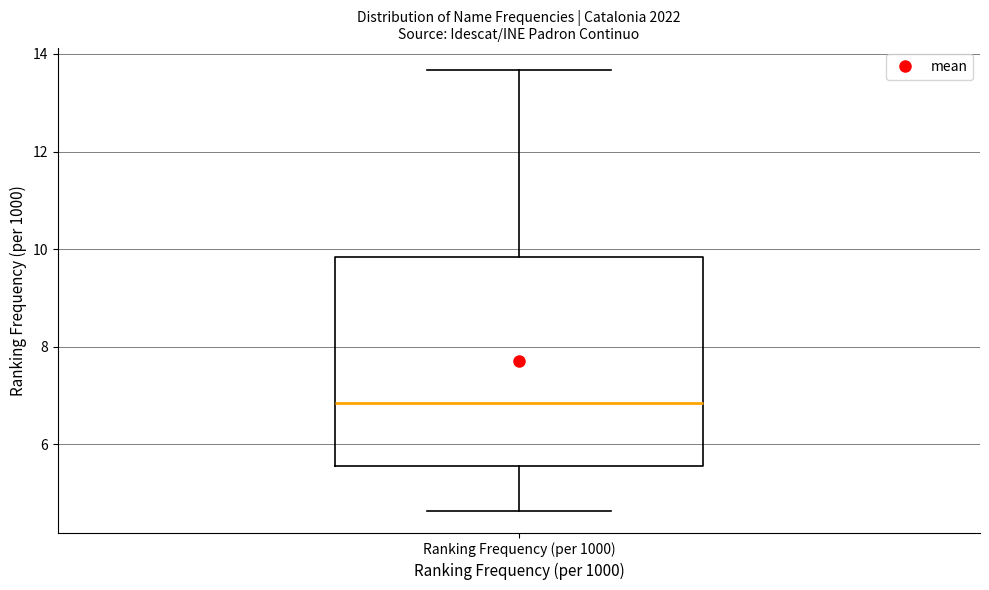

Where does the upper whisker of the box for Ranking Frequency (per 1000) end on the y-axis? The values are not printed on the chart, so give them approximately, as read against the axis.

13.6